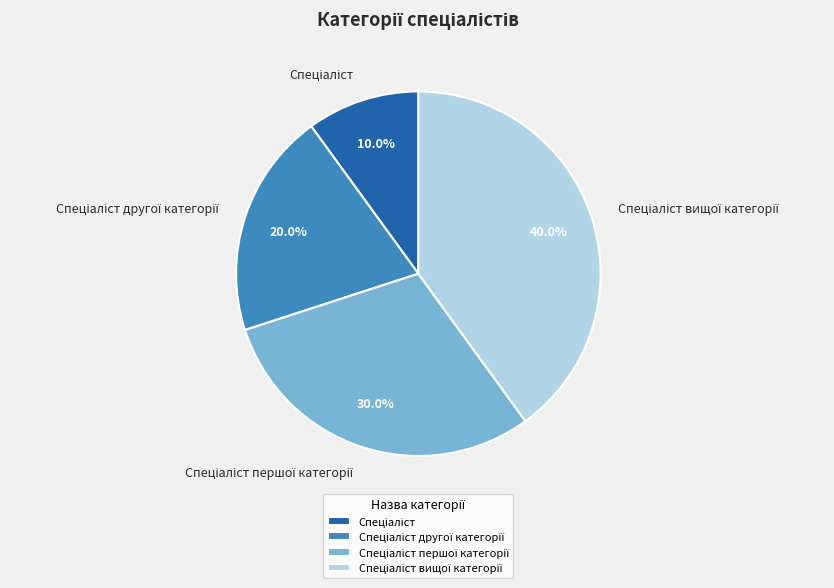

Is there any slice that represents more than half of the pie?

No